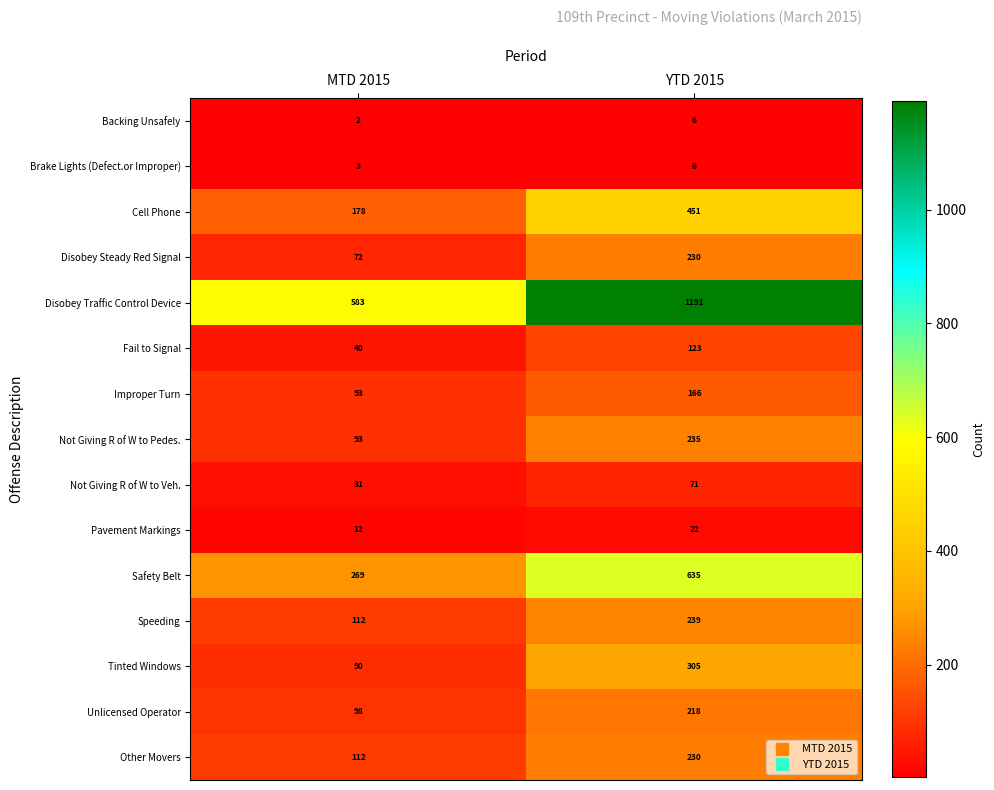

What is the difference between the highest and lowest values at MTD 2015?

581